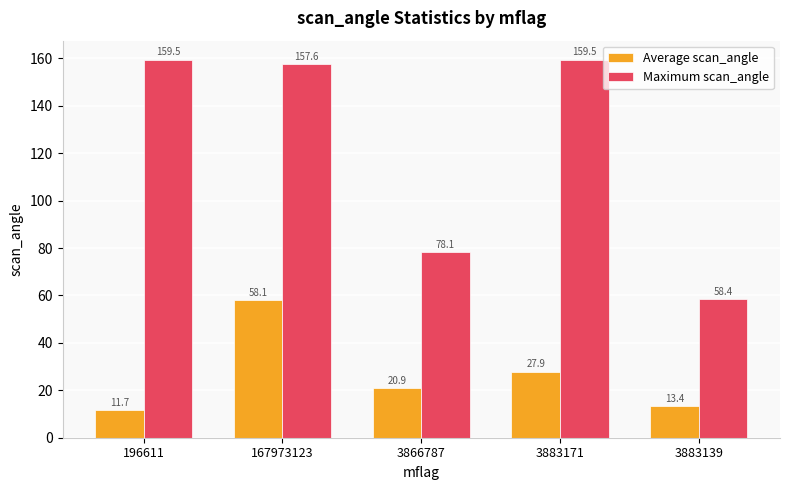

Which series has the largest total across all categories?

Maximum scan_angle